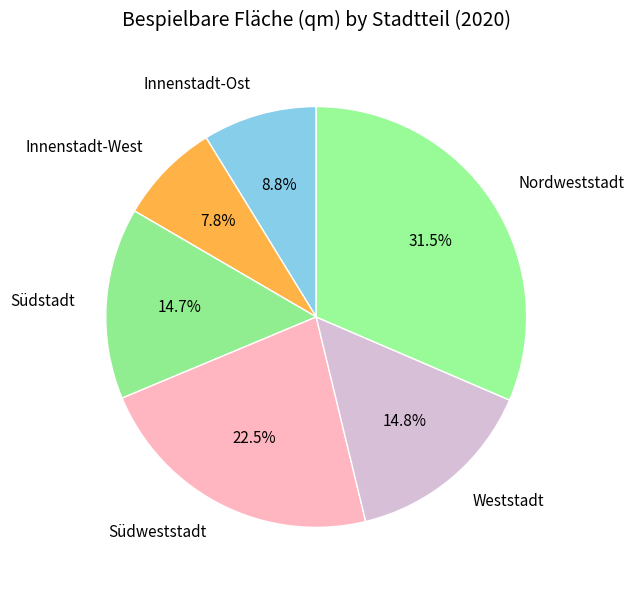

Approximately how many times larger is the value at Südweststadt compared to Weststadt?

1.5